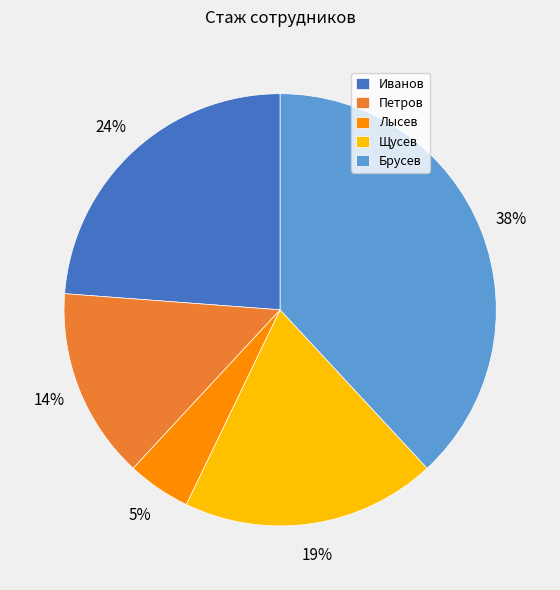

Between Иванов and Брусев, which is larger?

Брусев